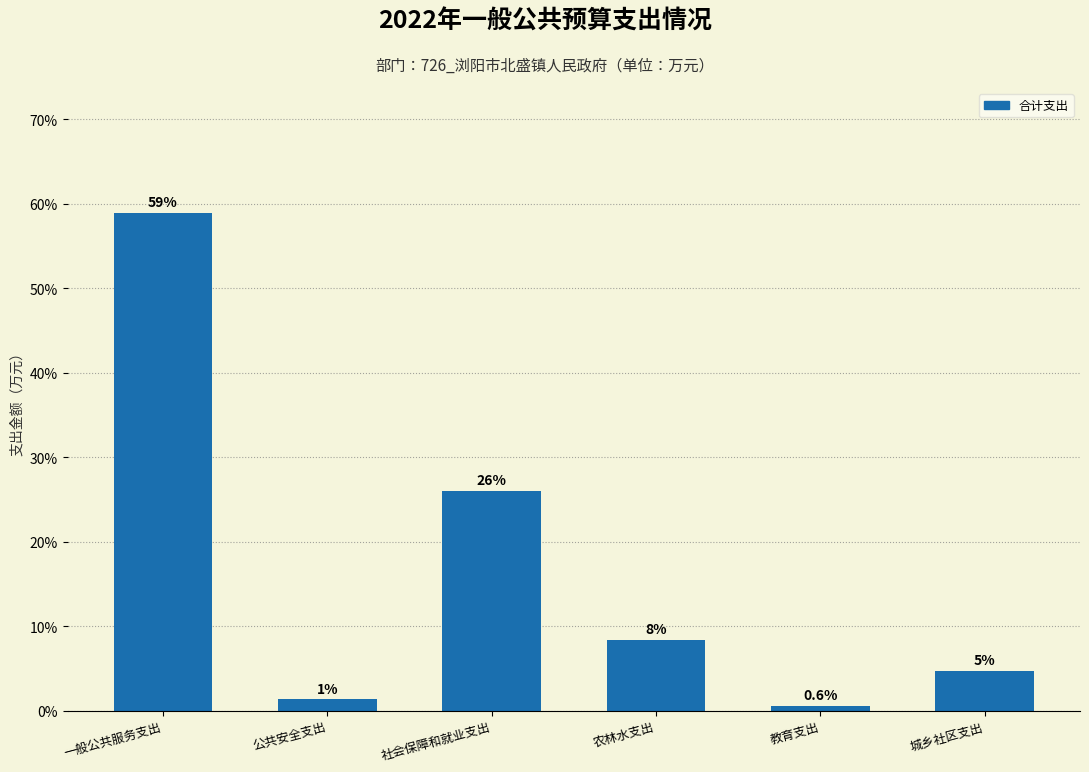

List the labels in order of value, largest first.

一般公共服务支出, 社会保障和就业支出, 农林水支出, 城乡社区支出, 公共安全支出, 教育支出